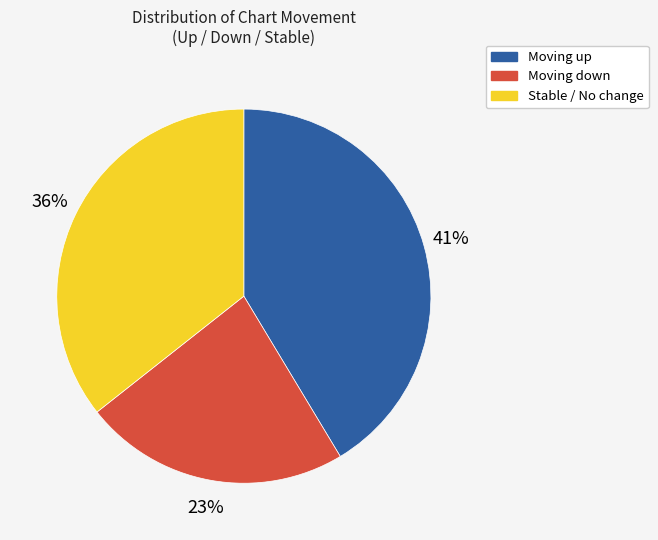

How many segments does this pie chart have?

3